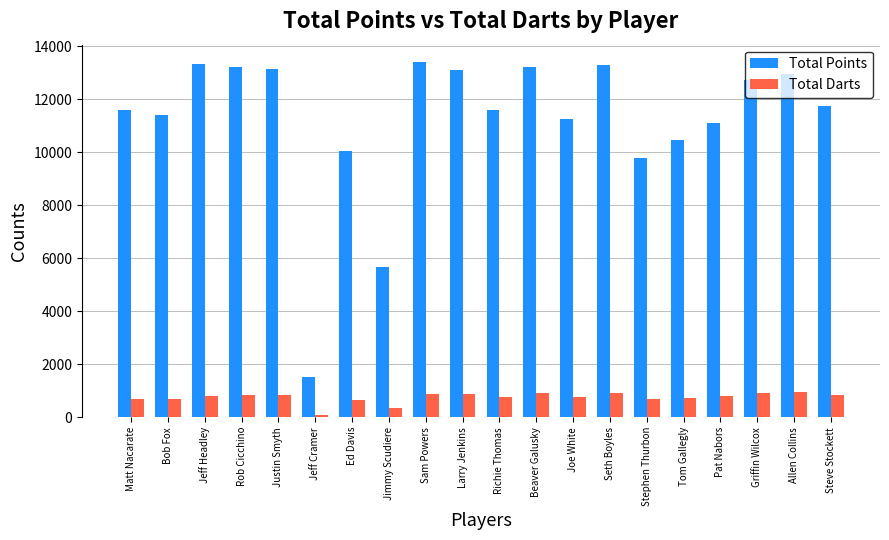

At how many categories does at least one series exceed 13057?

7